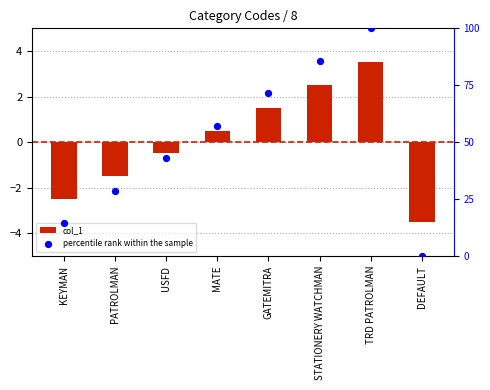

At which category is the sum across all series the highest?

TRD PATROLMAN